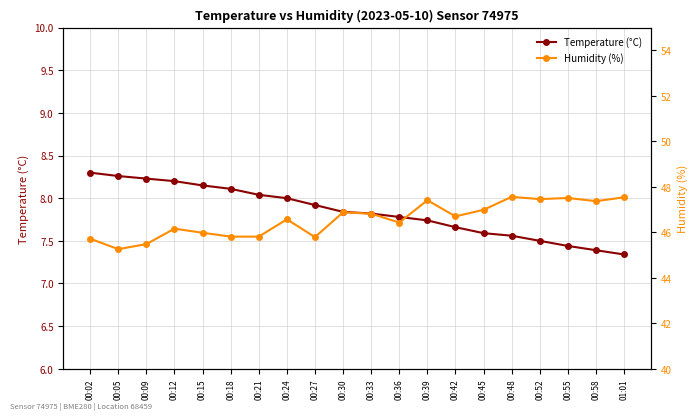

Does the chart display data point markers on the line(s)?

Yes